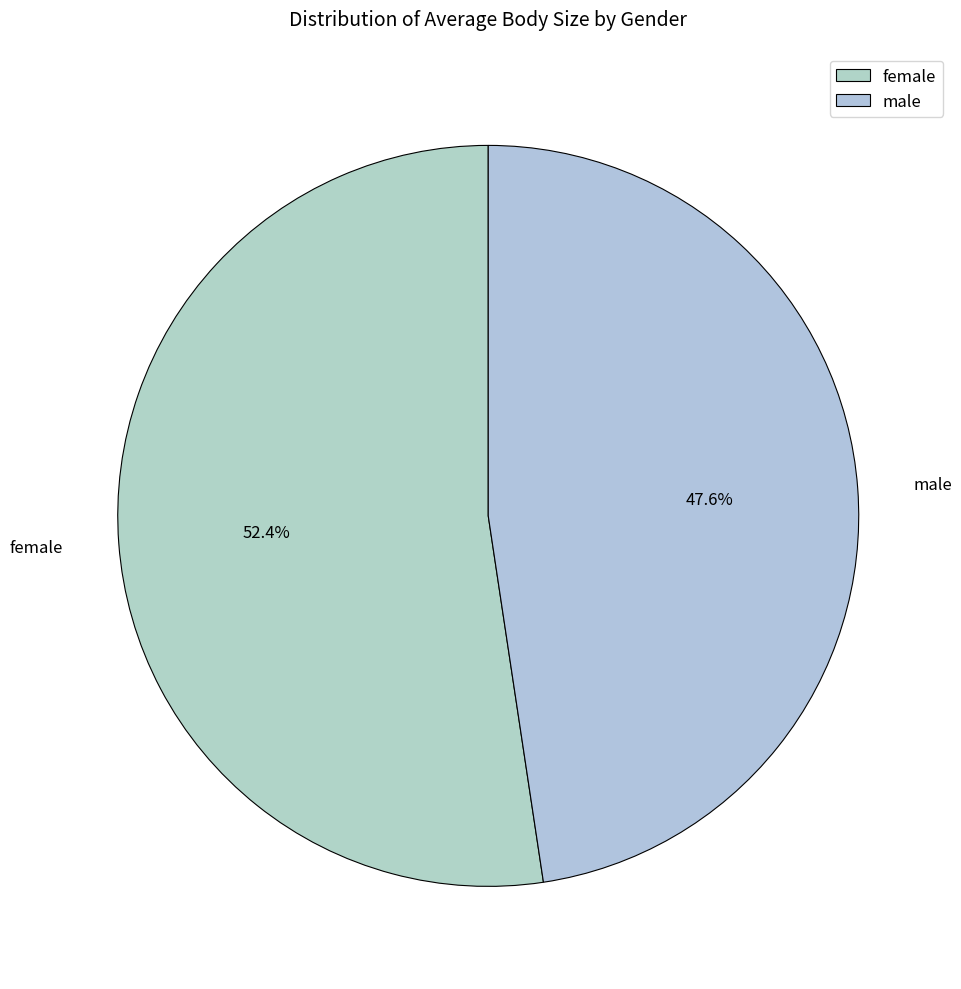

What is the smallest slice in the pie chart?

male